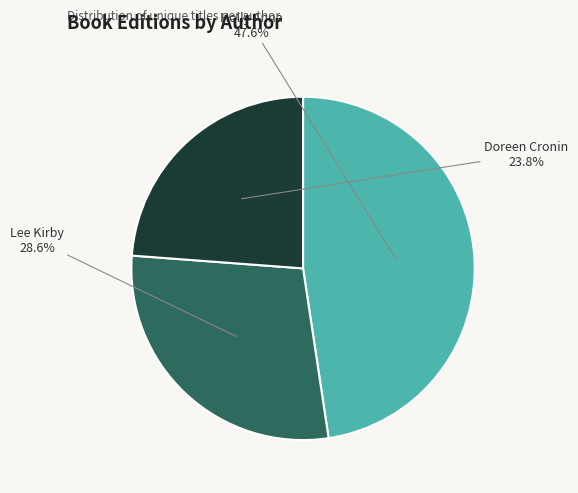

How many slices are in this pie chart?

3